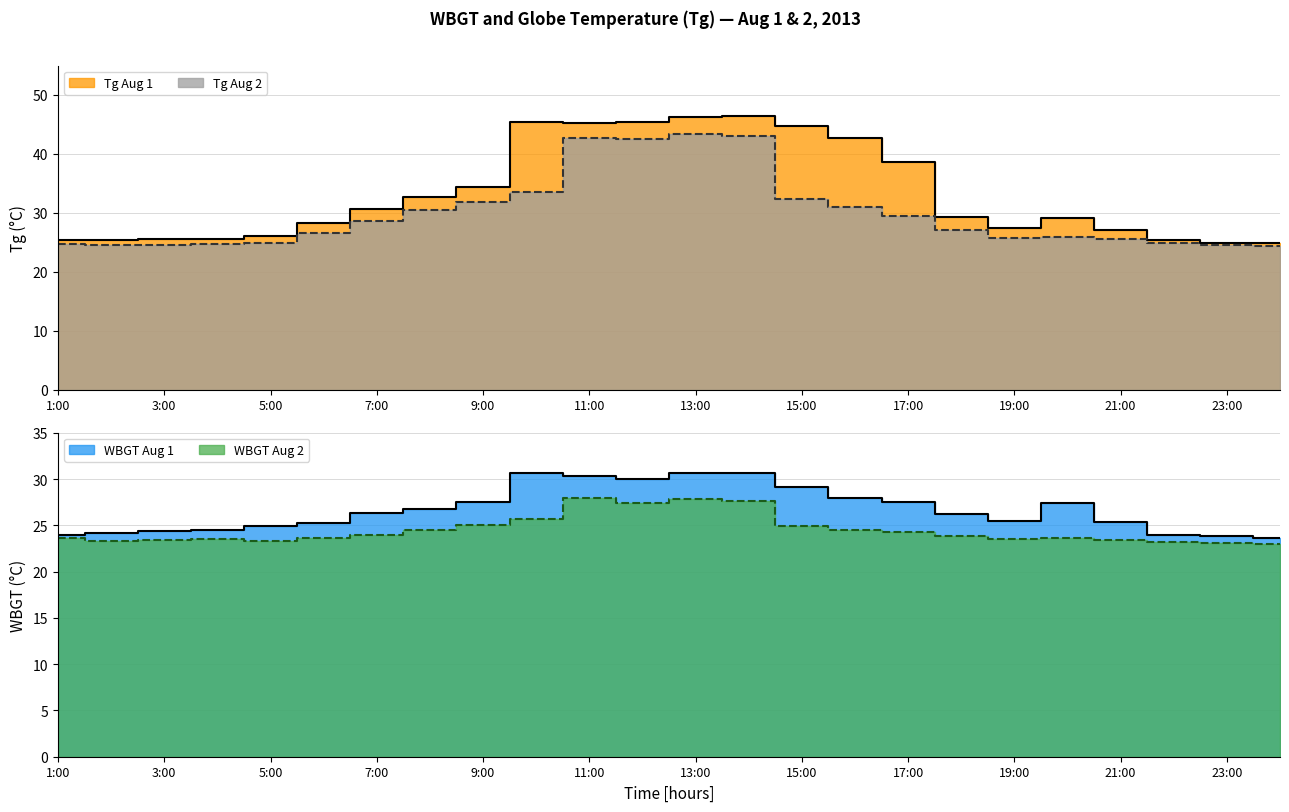

Rank the series at 18:00 from lowest to highest value.

WBGT_aug2, WBGT_aug1, Tg_aug2, Tg_aug1